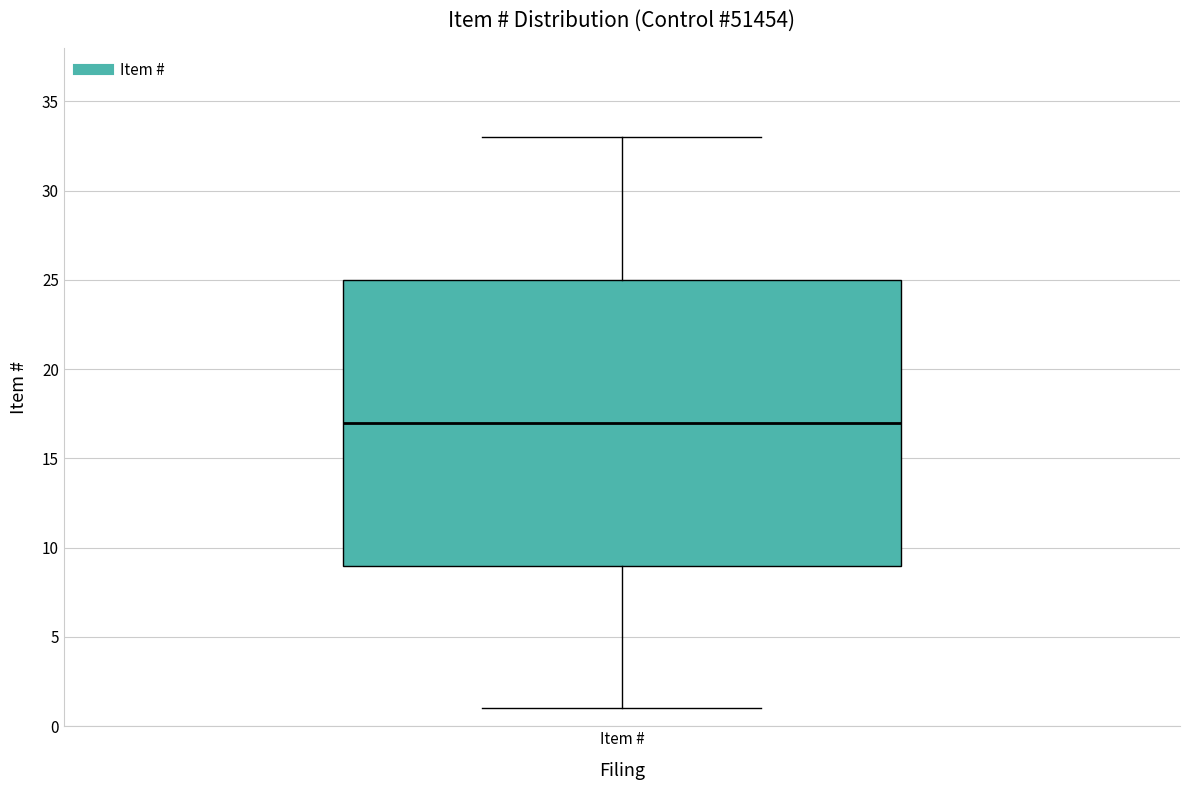

Read this box plot against the y-axis: the position of the median line, the range covered by the box, and the ends of both whiskers. The values are not printed on the chart, so give them approximately, as read against the axis.

median 17, box 9 to 25, whiskers 1 to 33